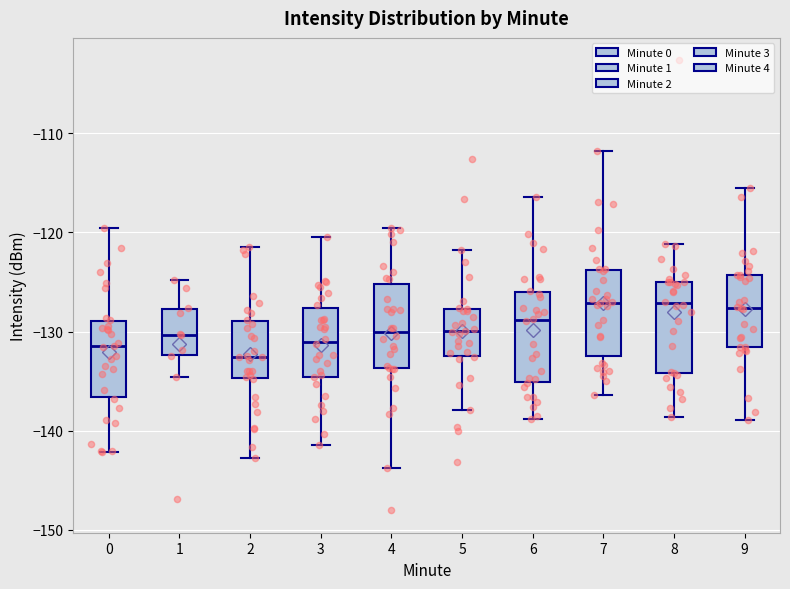

Which box has the lowest median line?

2